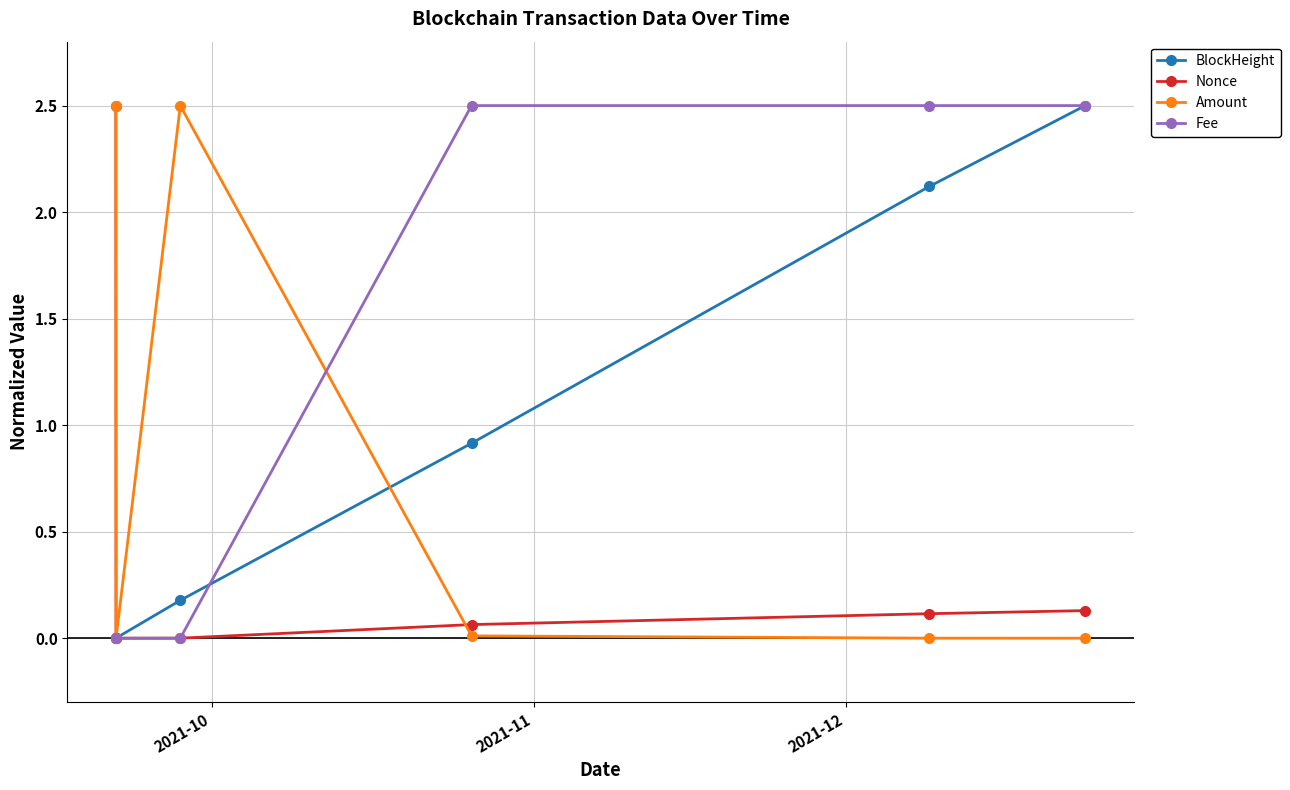

Which series has the largest total across all categories?

Fee